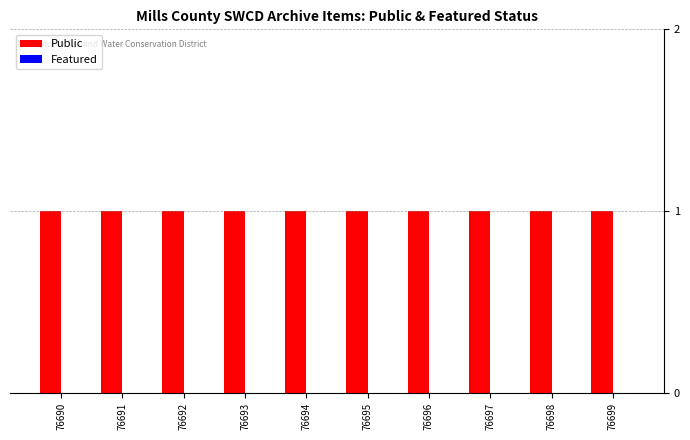

True or false: Public has a value of 1 at 76695.

True